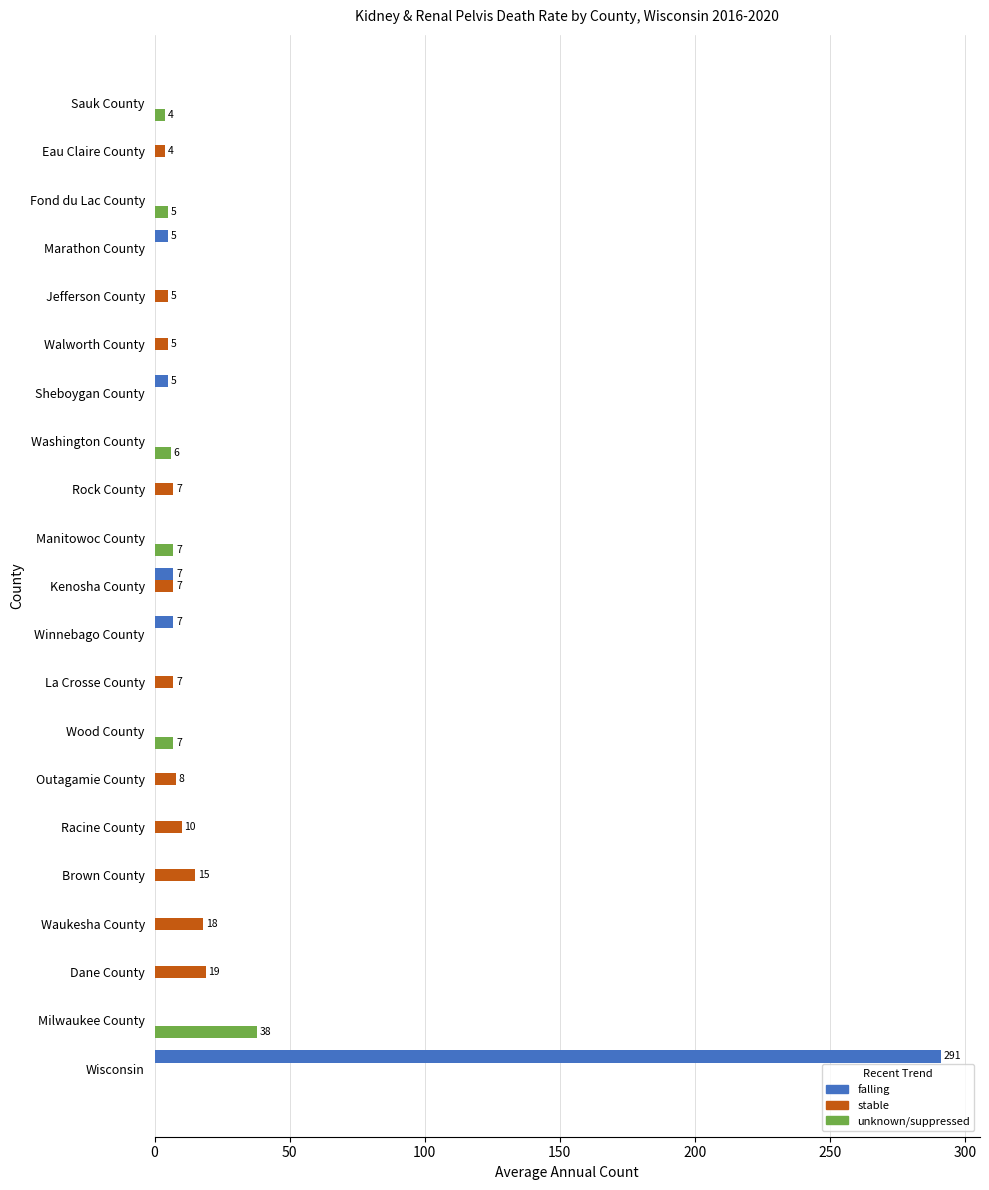

What is the greatest value displayed?

291